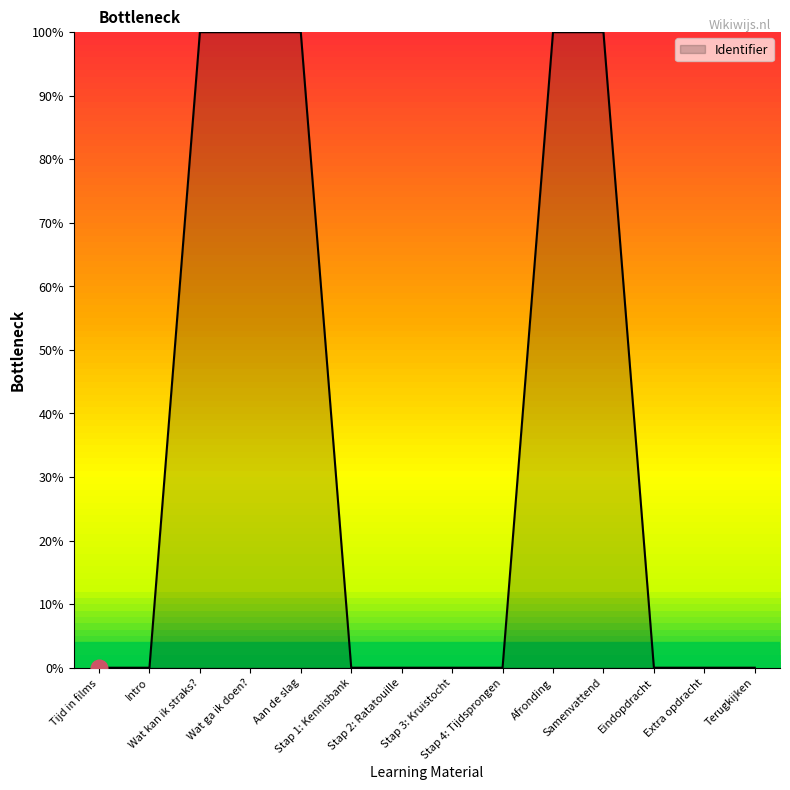

What is the greatest value displayed?

100.0